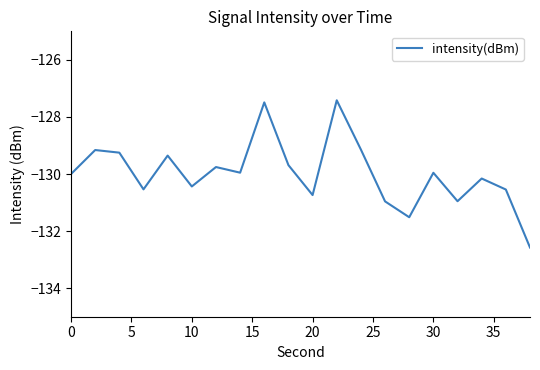

What is the smallest value displayed?

-132.6